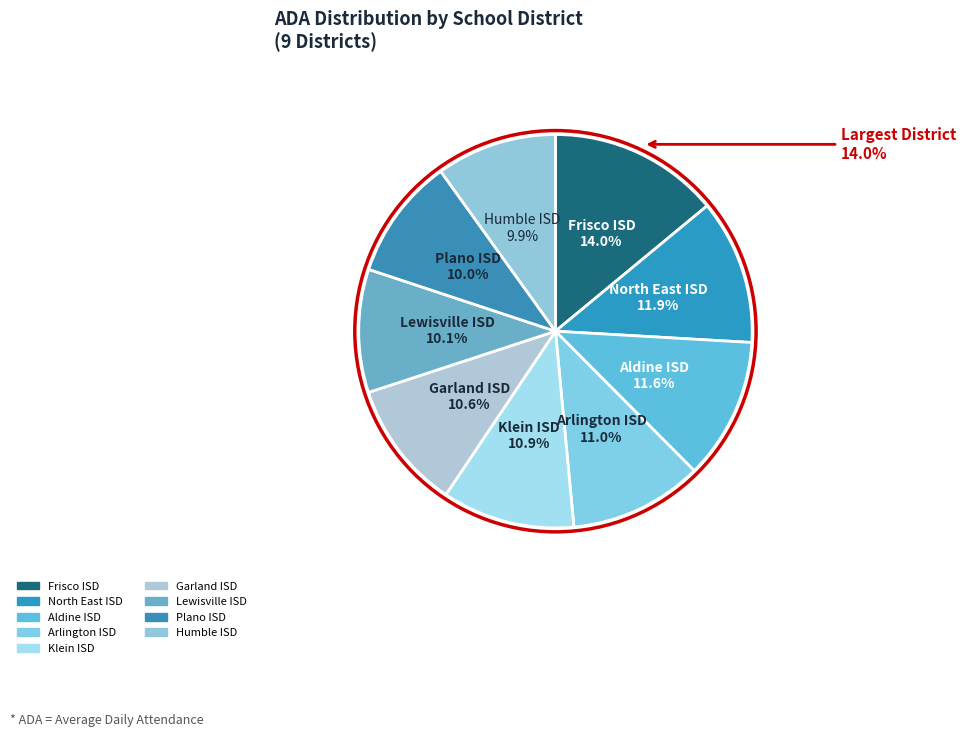

Between Arlington ISD and Lewisville ISD, which is larger?

Arlington ISD